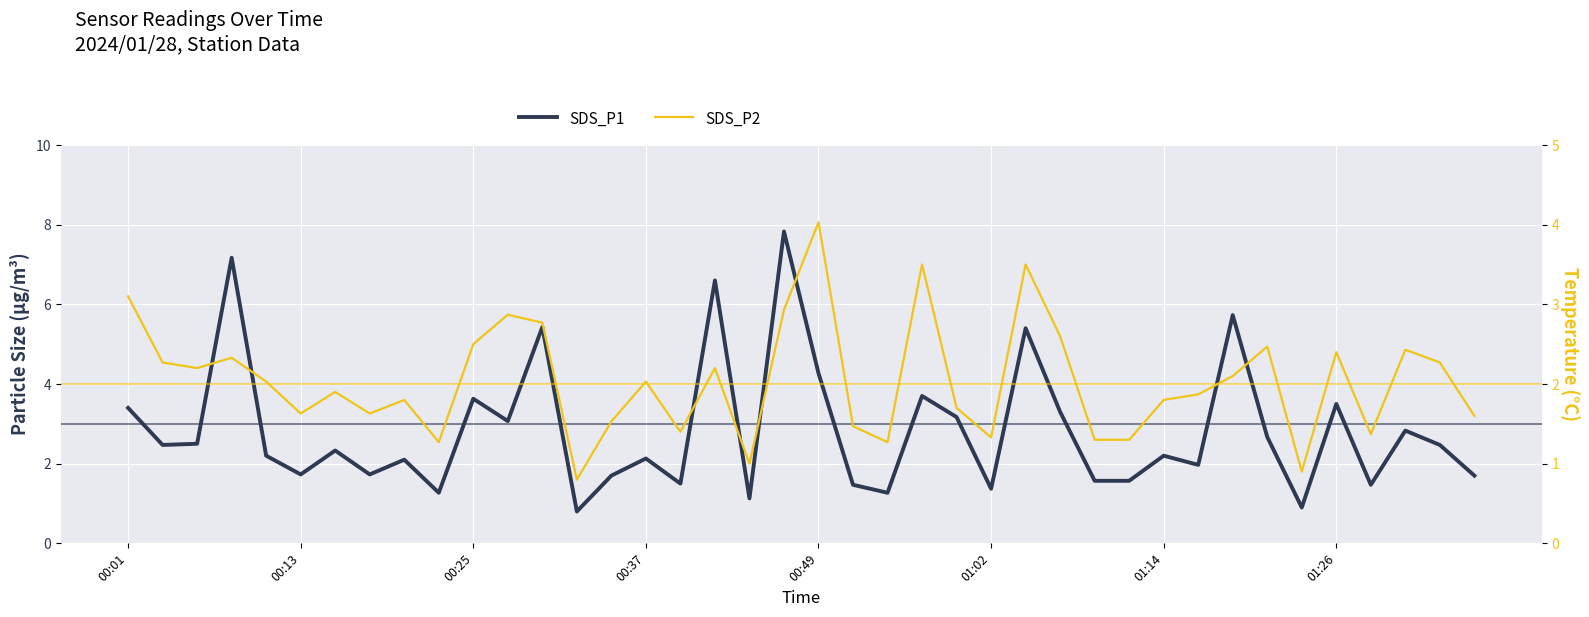

Which series changed the most between 8 and 11?

SDS_P2